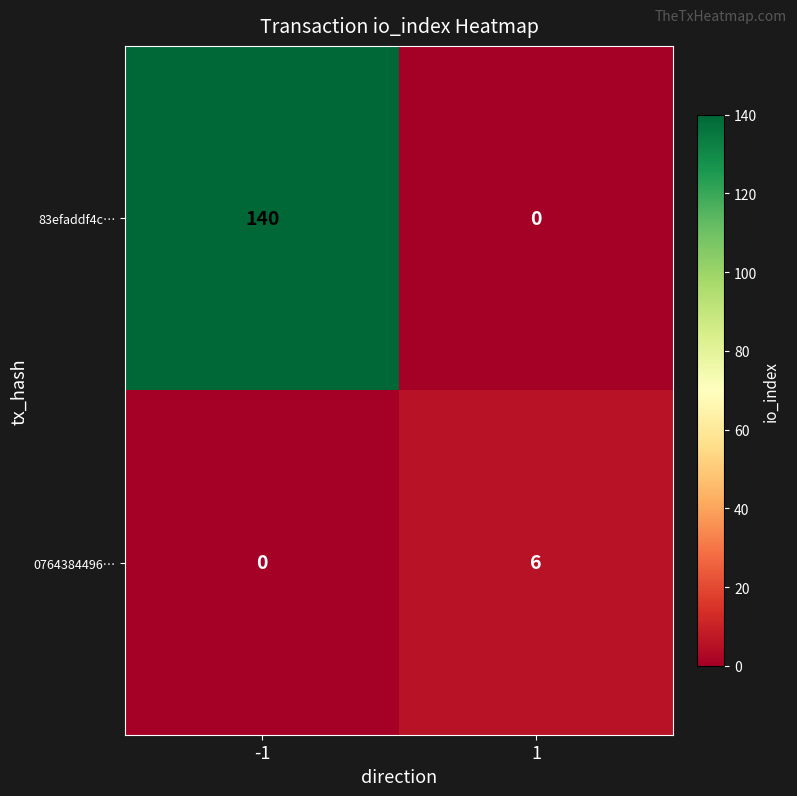

How many series are shown in this chart?

2